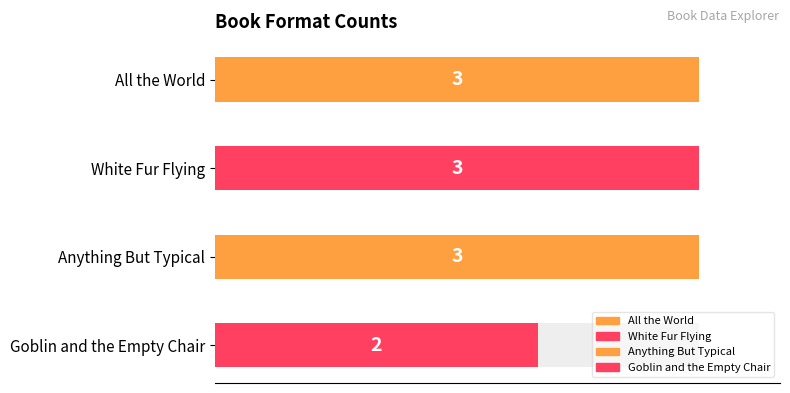

How many values are below 3?

1